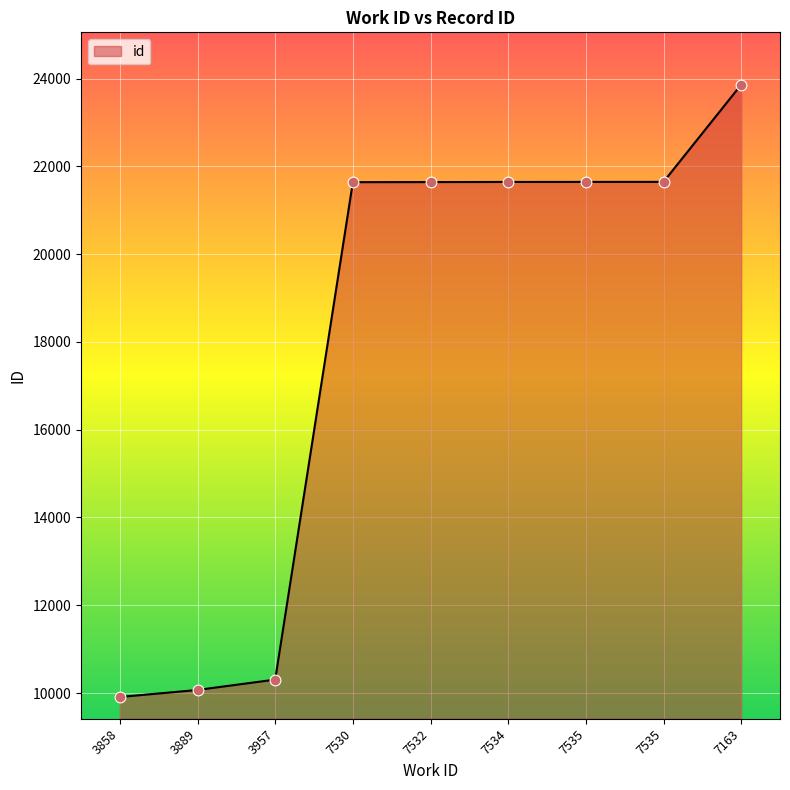

Between 7534 and 3957, which is larger?

7534